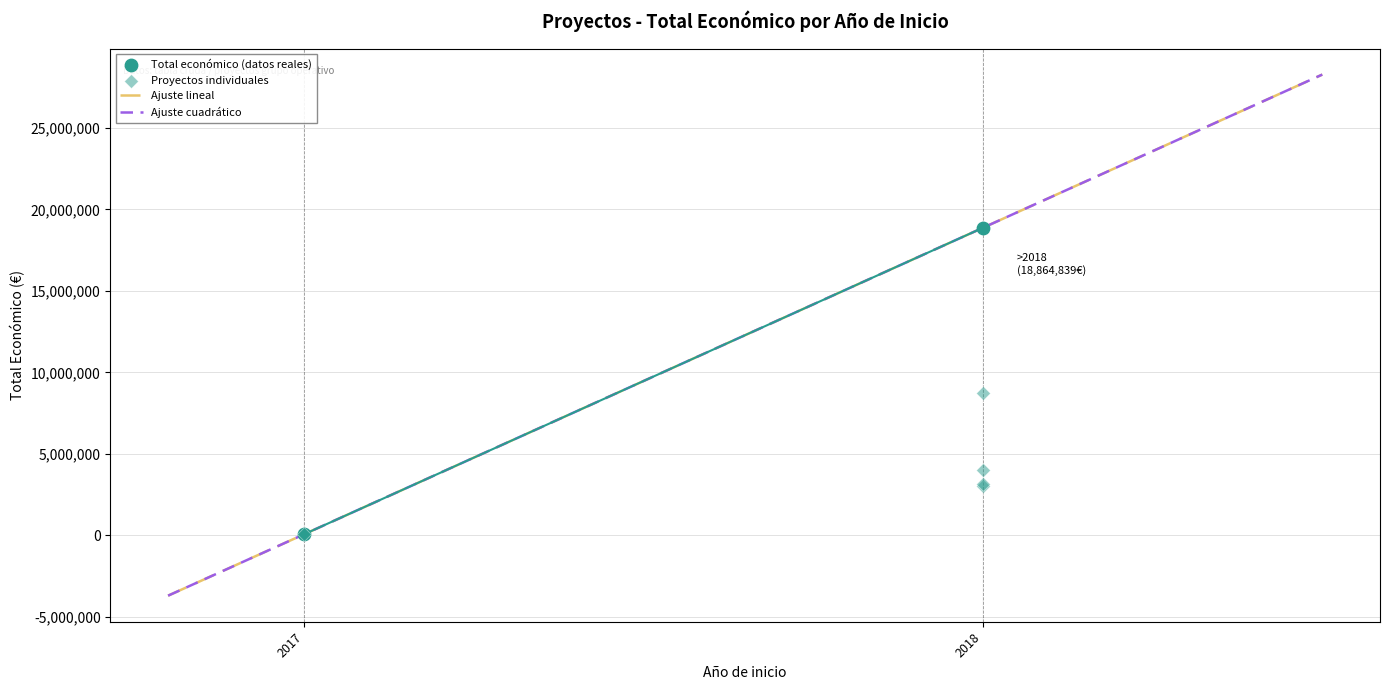

Approximately how many times larger is the value at 2018 compared to 2018?

0.8